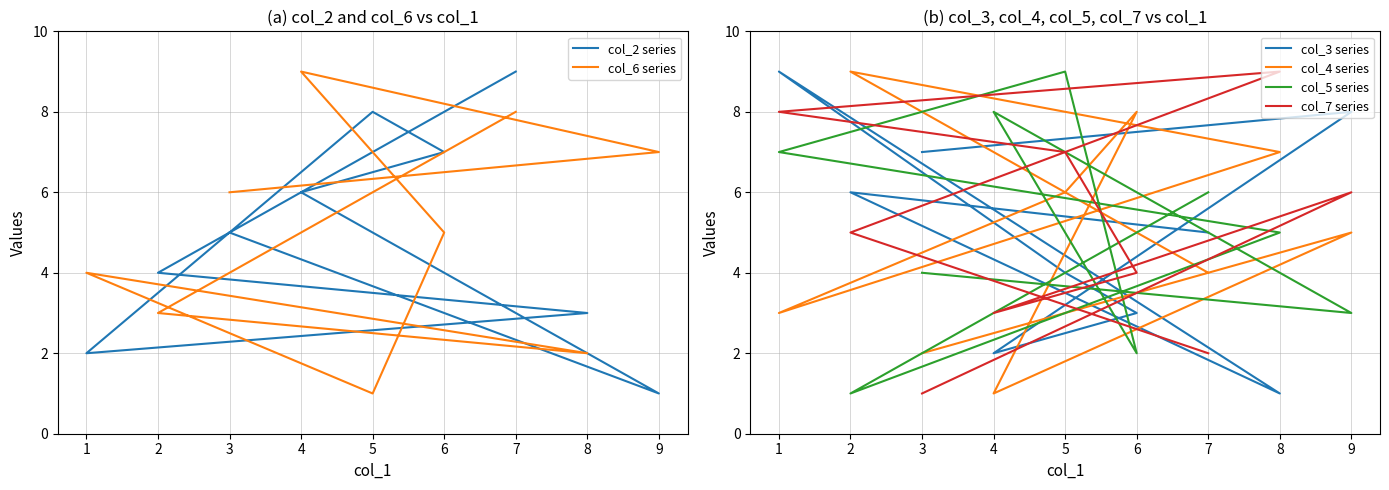

Which series has the largest range (max minus min)?

col_2 series